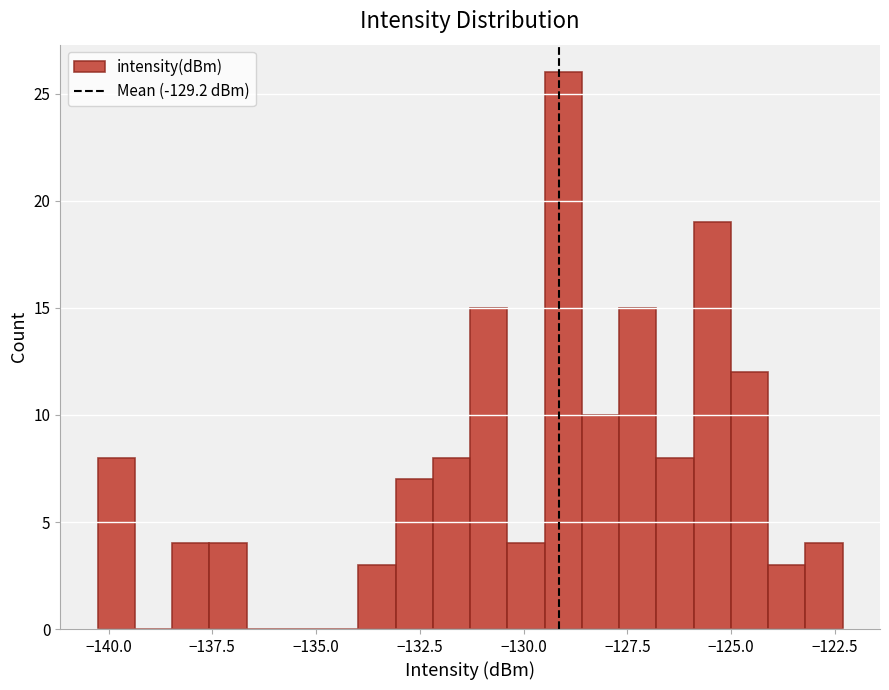

Read against the x-axis, roughly where is the centre of the tallest bar?

-129.0